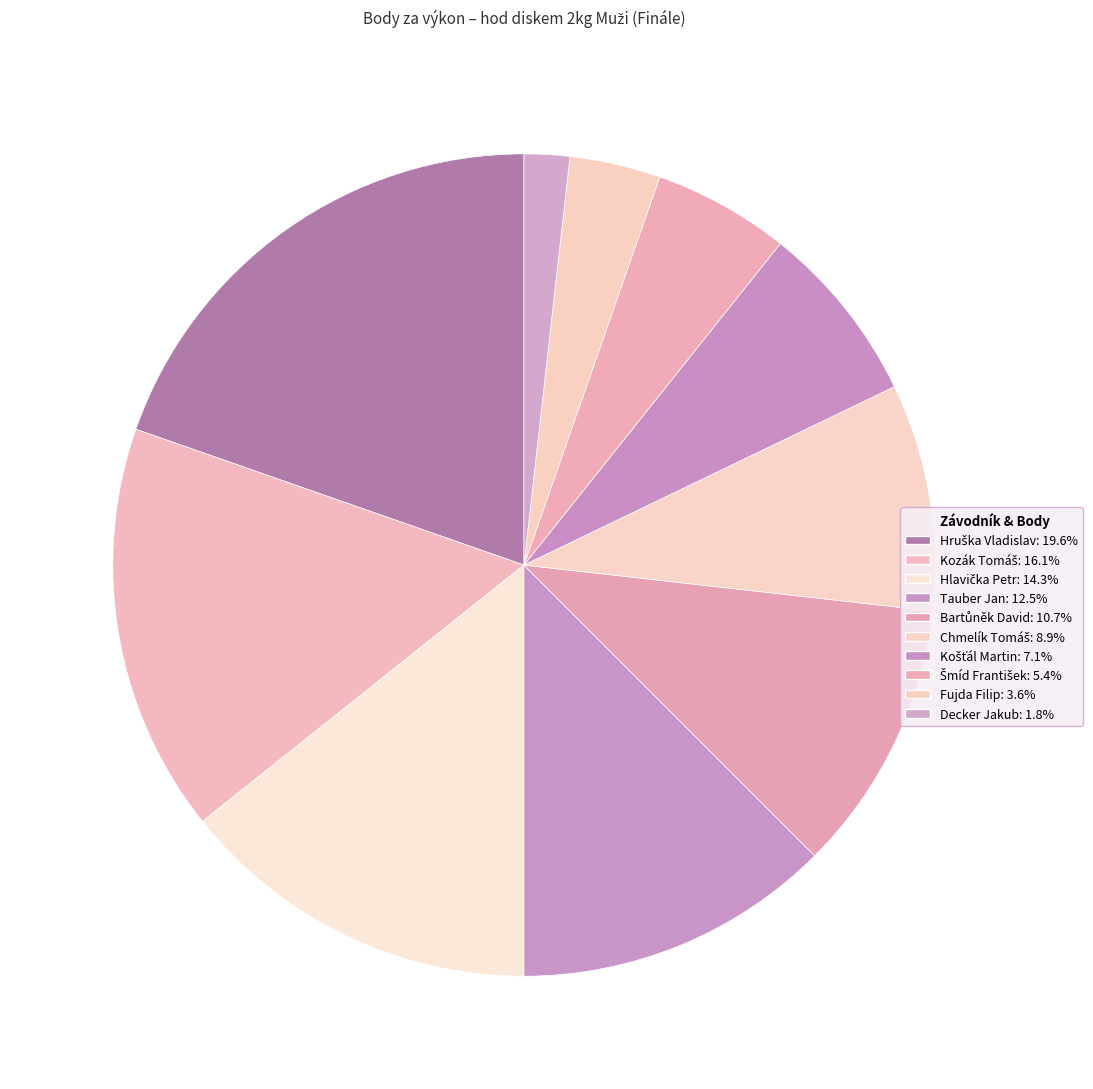

How many slices are in this pie chart?

10